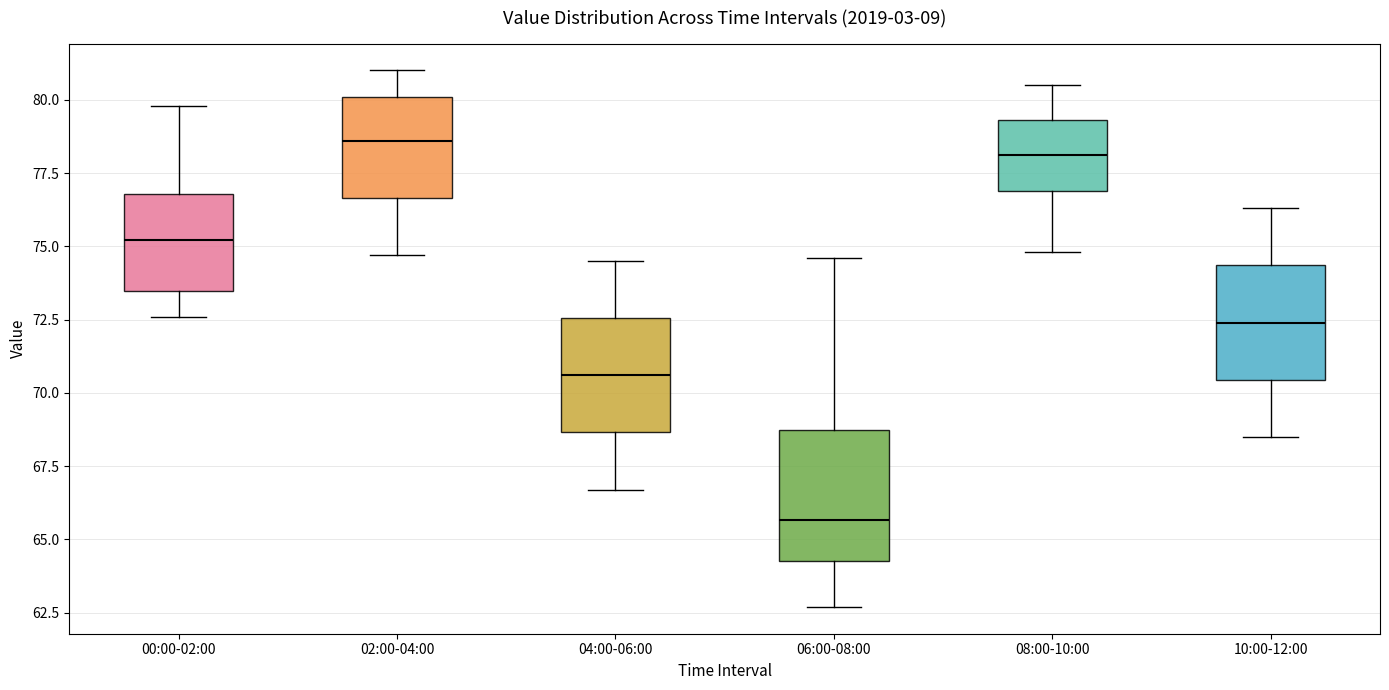

Reading left to right, transcribe this box plot: for each box, give where its median line is, the range the box spans, and where its two whiskers end, as read against the y-axis. The values are not printed on the chart, so give them approximately, as read against the axis.

00:00-02:00: median 75.0, box 73.5 to 77.0, whiskers 72.5 to 80.0
02:00-04:00: median 78.5, box 76.5 to 80.0, whiskers 74.5 to 81.0
04:00-06:00: median 70.5, box 68.5 to 72.5, whiskers 66.5 to 74.5
06:00-08:00: median 65.5, box 64.5 to 69.0, whiskers 62.5 to 74.5
08:00-10:00: median 78.0, box 77.0 to 79.5, whiskers 75.0 to 80.5
10:00-12:00: median 72.5, box 70.5 to 74.5, whiskers 68.5 to 76.5